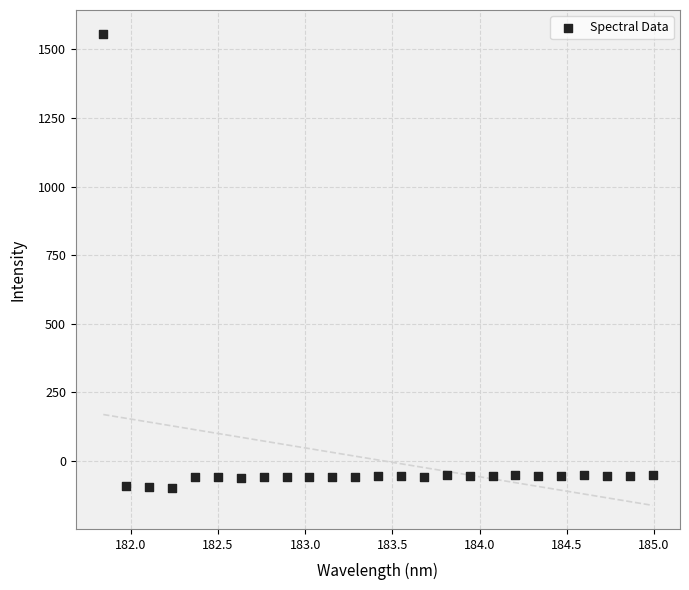

What is the range of Y values (max minus min)?

1654.7